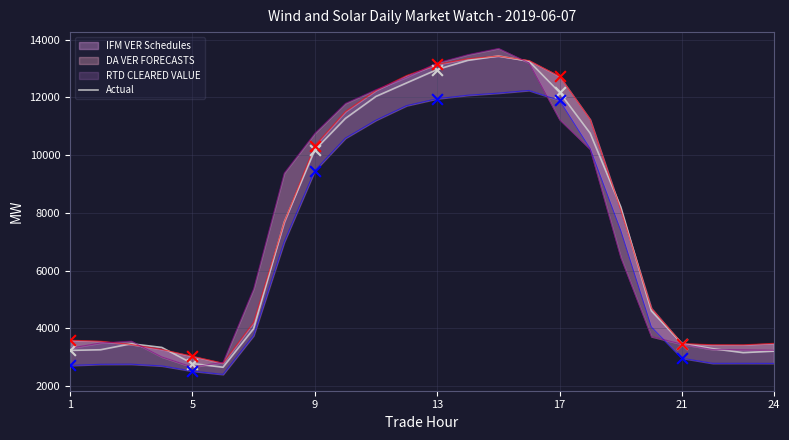

Approximately how many times larger is the value at 20 compared to 21?

1.3